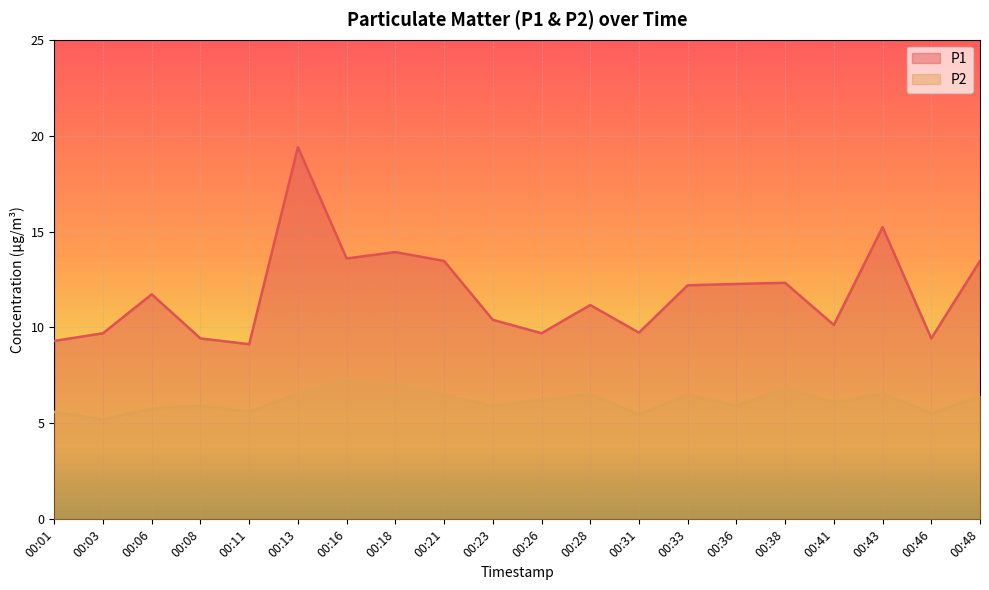

Reading left to right, list all the values displayed in this chart.

P1: 00:01=9.3	00:03=9.7	00:06=11.7	00:08=9.4	00:11=9.1	00:13=19.4	00:16=13.6	00:18=13.9	00:21=13.5	00:23=10.4	00:26=9.7	00:28=11.2	00:31=9.7	00:33=12.2	00:36=12.3	00:38=12.3	00:41=10.1	00:43=15.2	00:46=9.4	00:48=13.5
P2: 00:01=5.6	00:03=5.2	00:06=5.8	00:08=5.9	00:11=5.6	00:13=6.6	00:16=7.3	00:18=7.0	00:21=6.5	00:23=5.9	00:26=6.2	00:28=6.5	00:31=5.5	00:33=6.5	00:36=5.9	00:38=6.8	00:41=6.1	00:43=6.6	00:46=5.5	00:48=6.4